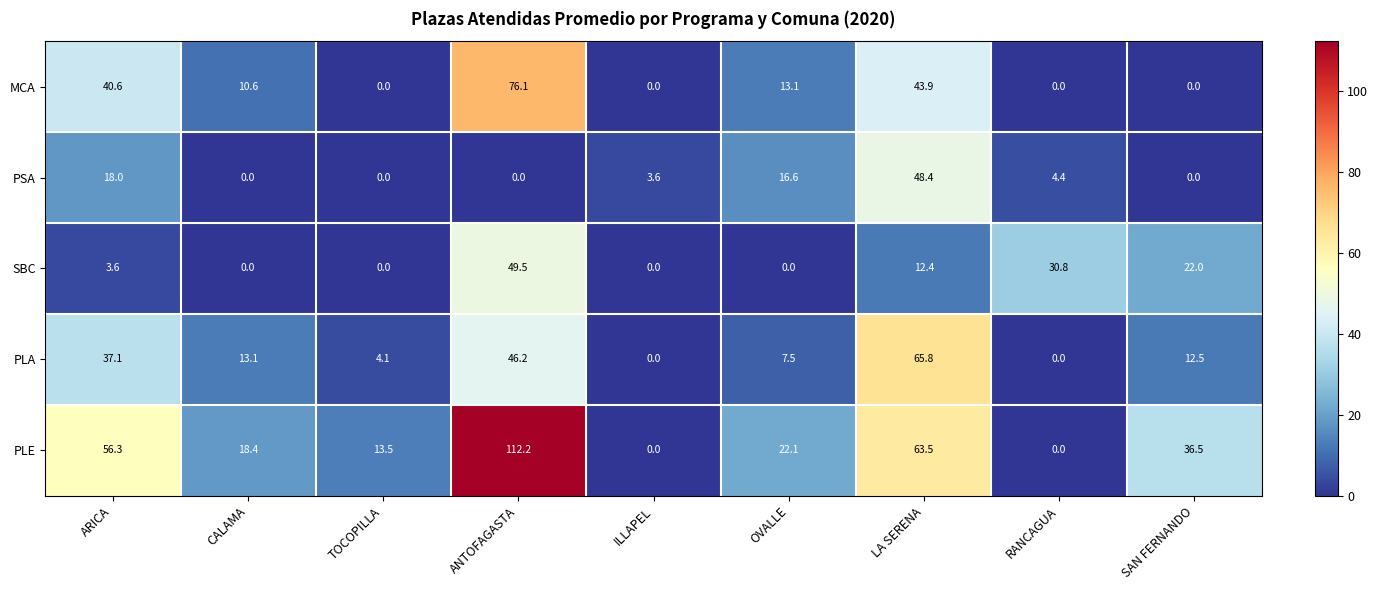

What is the maximum value shown in the chart?

112.2